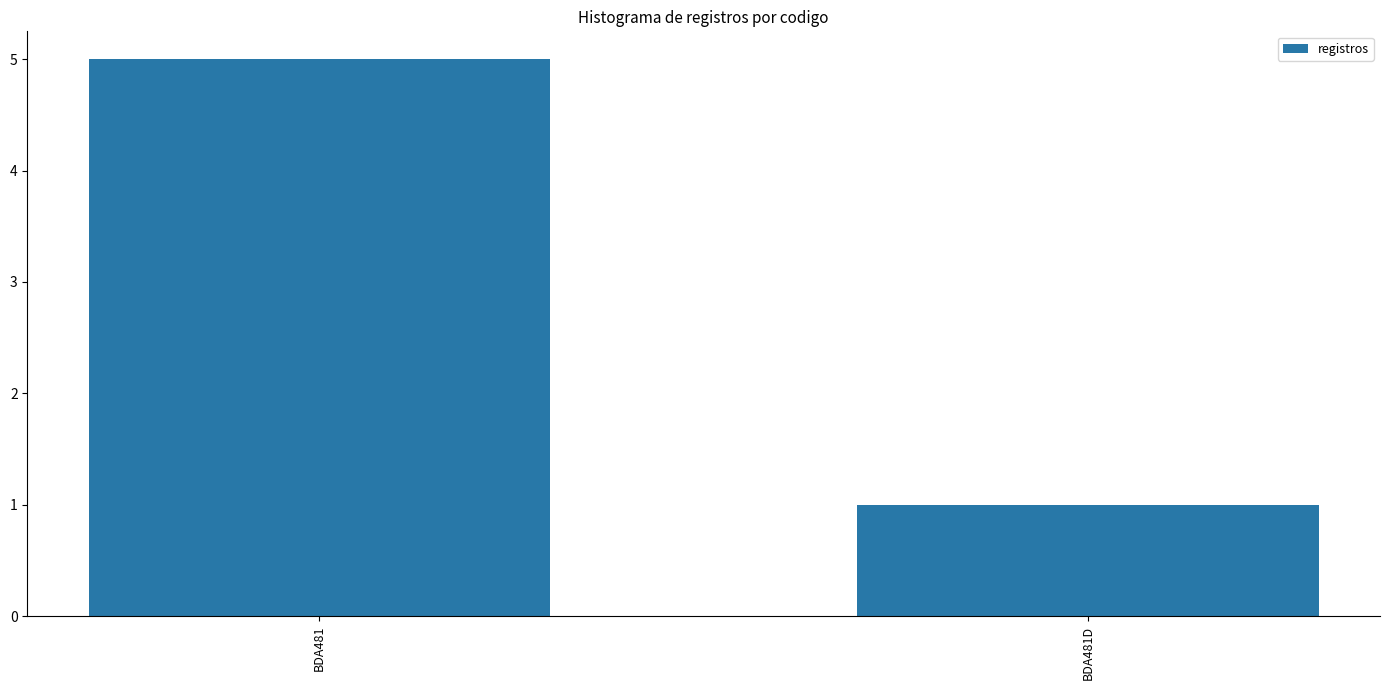

Between BDA481D and BDA481, which is larger?

BDA481